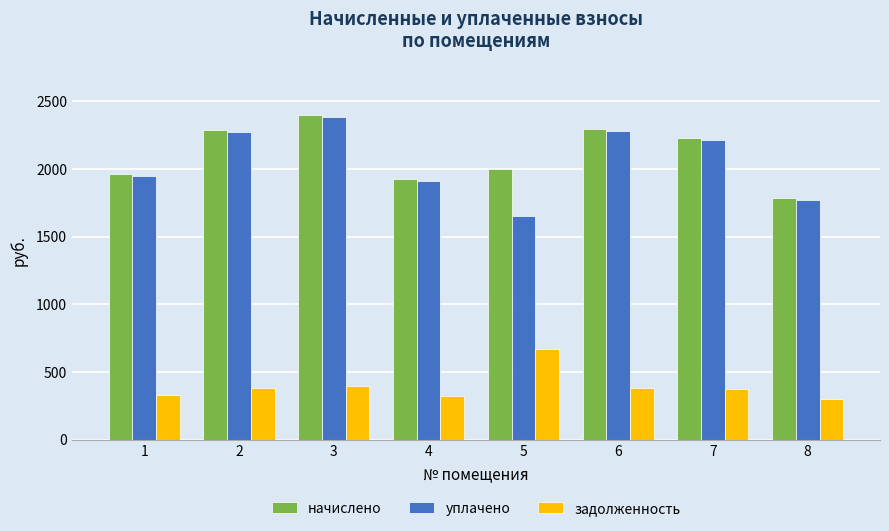

What is the difference between the maximum and minimum values in the начислено series?

615.6